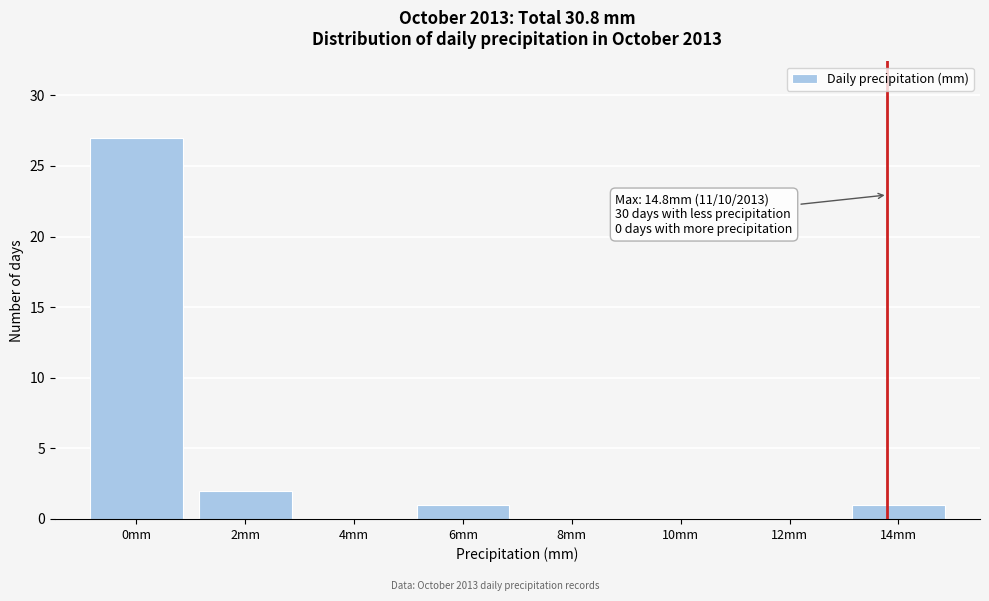

Reading right to left, transcribe all the data shown in this chart.

14mm=1	12mm=0	10mm=0	8mm=0	6mm=1	4mm=0	2mm=2	0mm=27